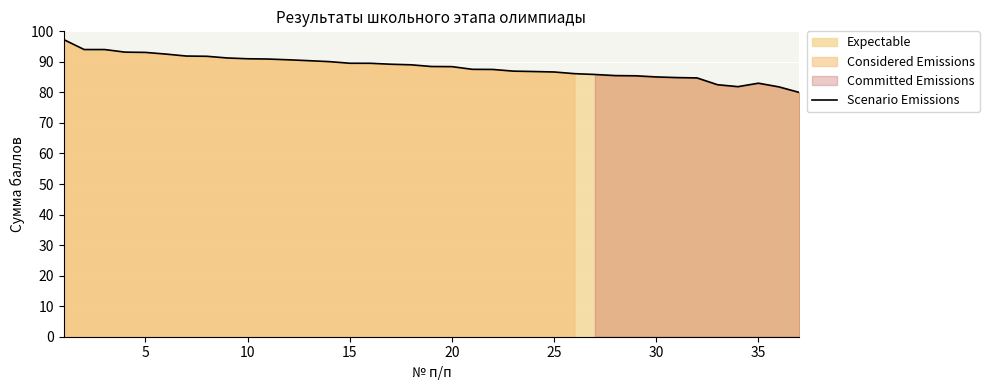

The Scenario Emissions series shows 85.1 at 30. True or false?

True